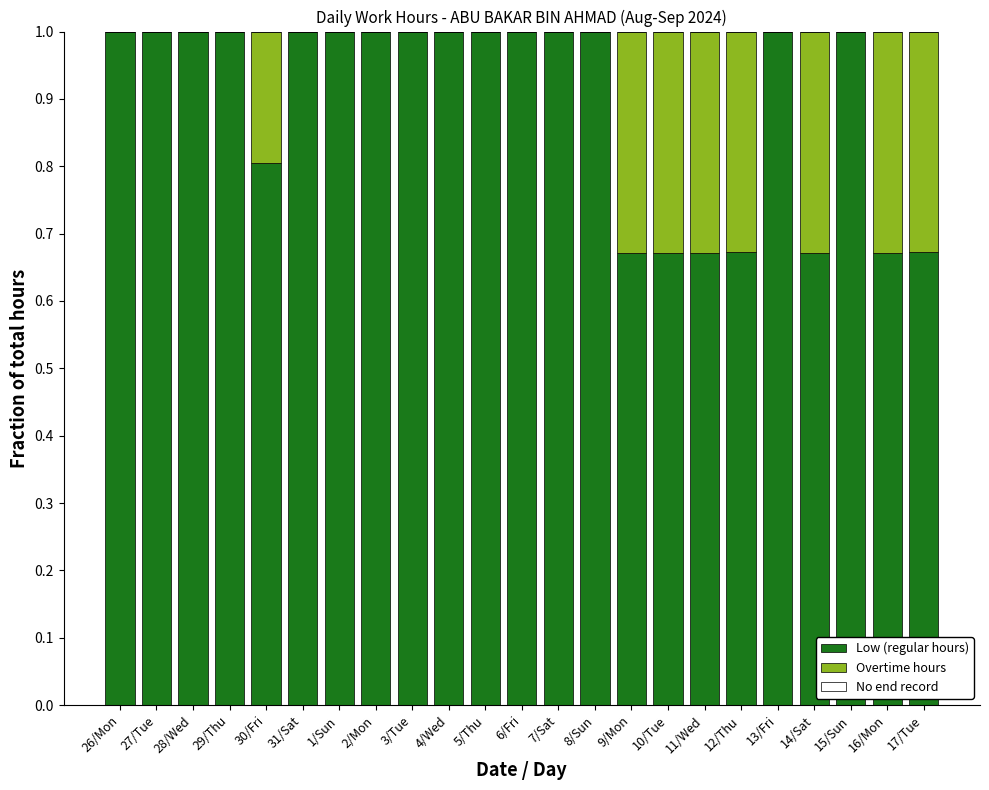

Does the chart contain stacked bars?

Yes